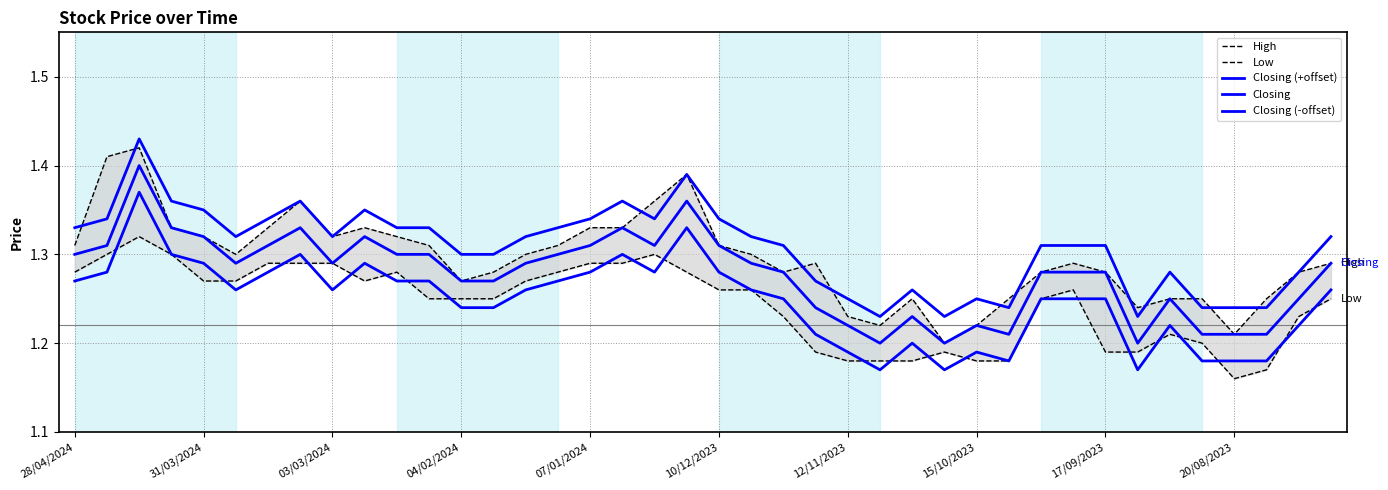

How many Low values are between 1 and 2?

40